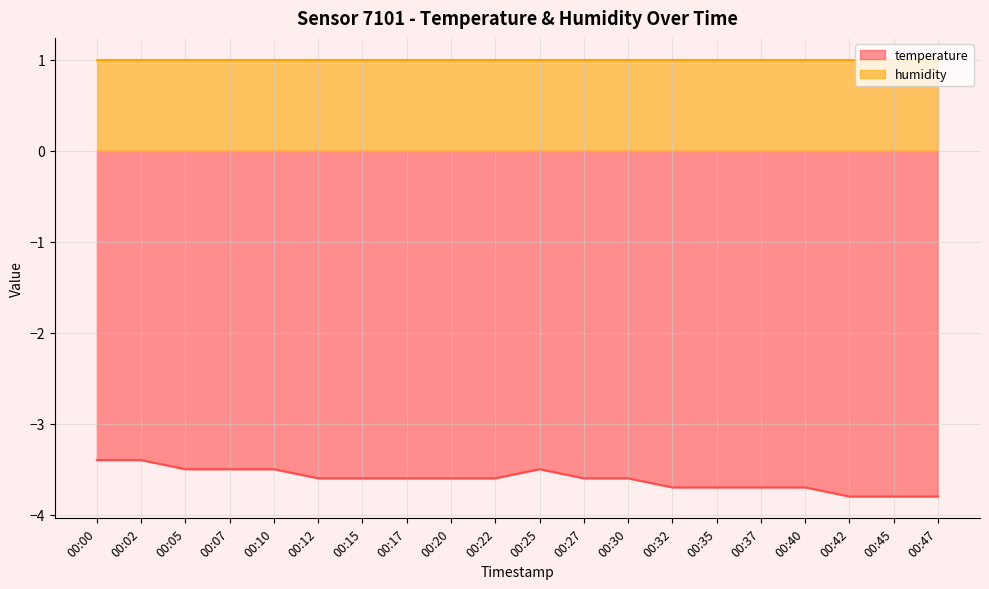

What is the difference between the values at 00:05 and 00:22?

0.1